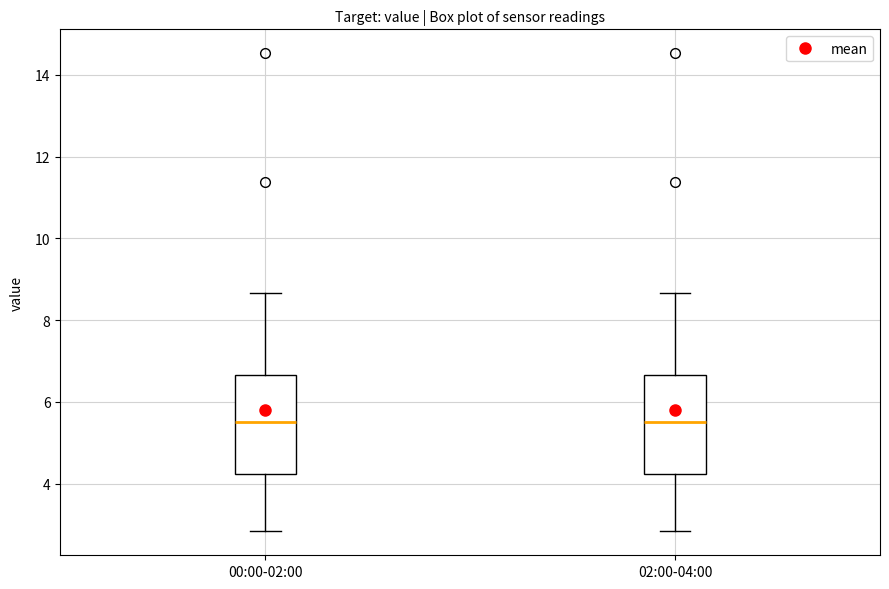

Reading left to right, read every box against the y-axis: the position of its median line, the range the box covers, and the ends of its whiskers. The values are not printed on the chart, so give them approximately, as read against the axis.

00:00-02:00: median 5.6, box 4.2 to 6.6, whiskers 2.8 to 8.6
02:00-04:00: median 5.6, box 4.2 to 6.6, whiskers 2.8 to 8.6